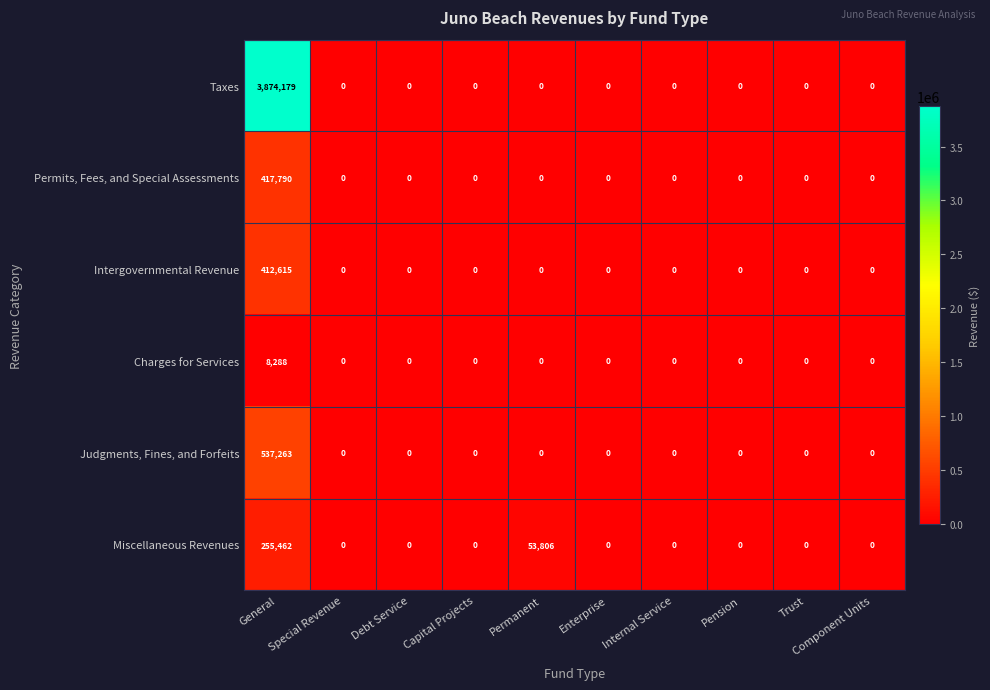

Which series has the widest spread of values?

Taxes